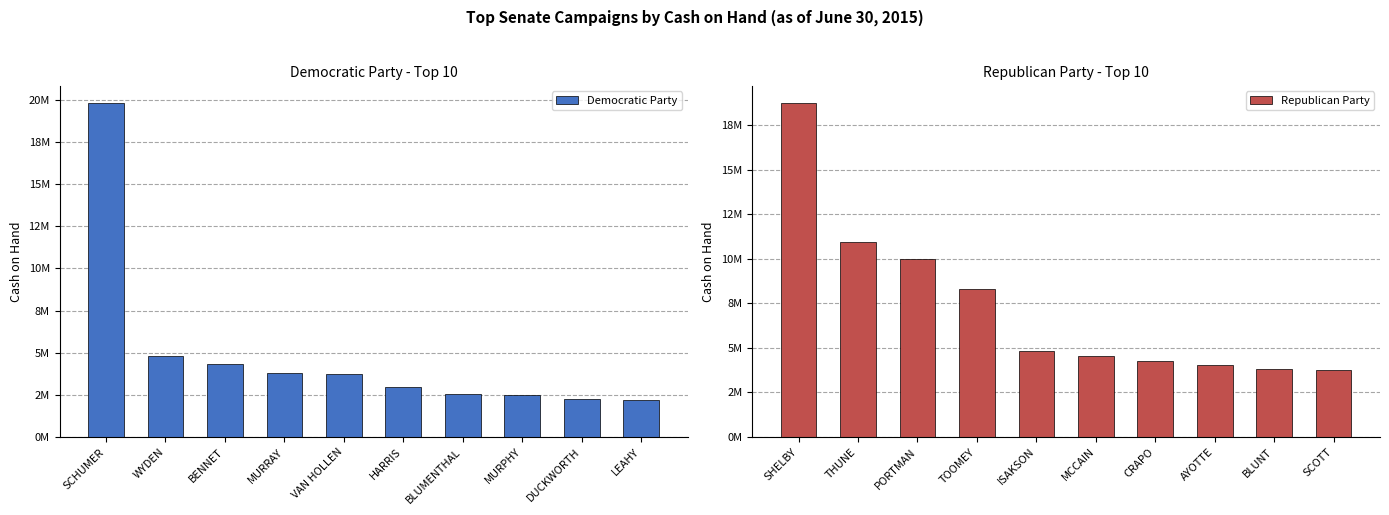

What is the label of the 10th bar from the right?

SCHUMER